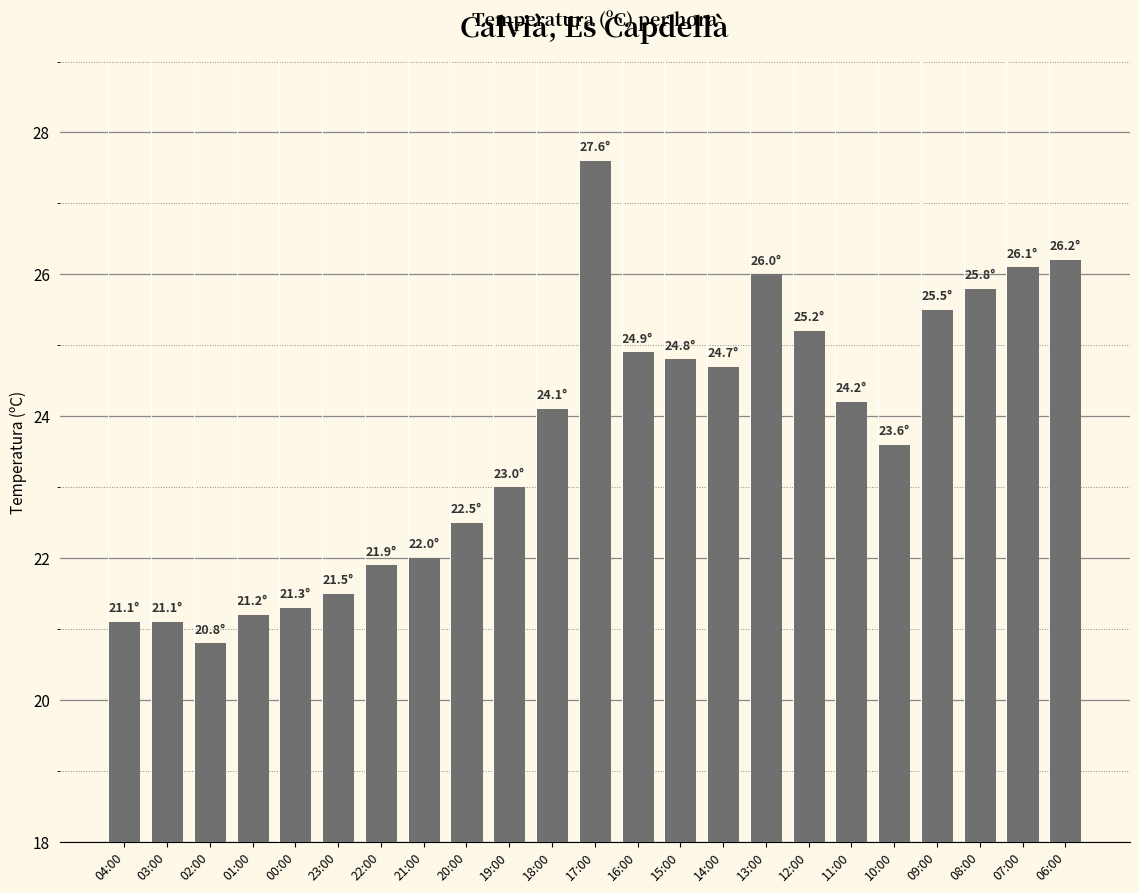

What position from the left is 12:00?

17